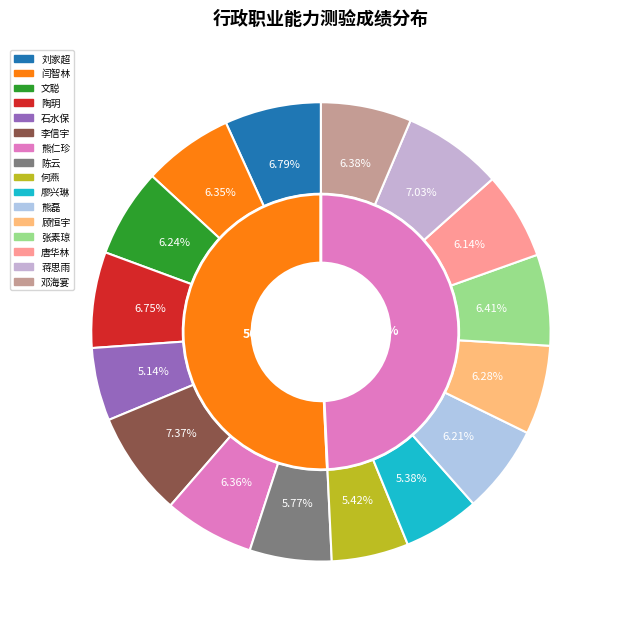

Is there a majority slice in this chart?

No